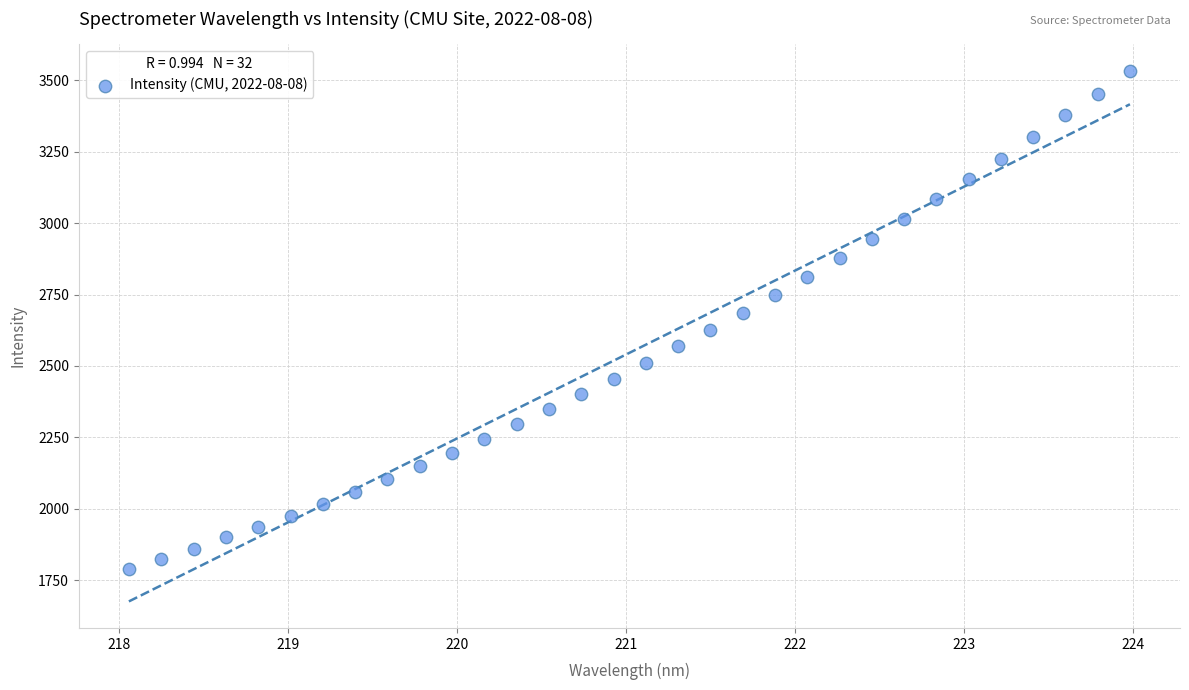

What is the range of X values (max minus min)?

5.9